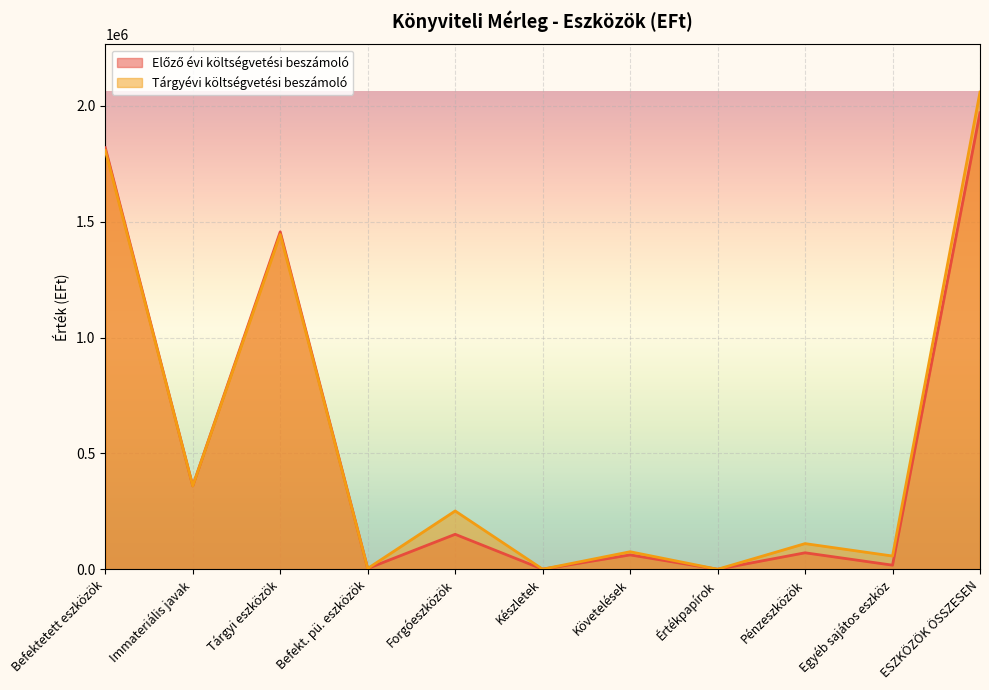

What is the value of the Tárgyévi költségvetési beszámoló point at the 1st from the left?

1808276